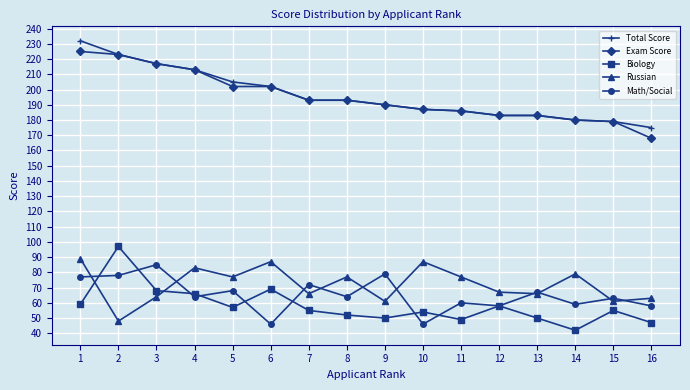

What is the spread (max minus min) of values at 10?

141